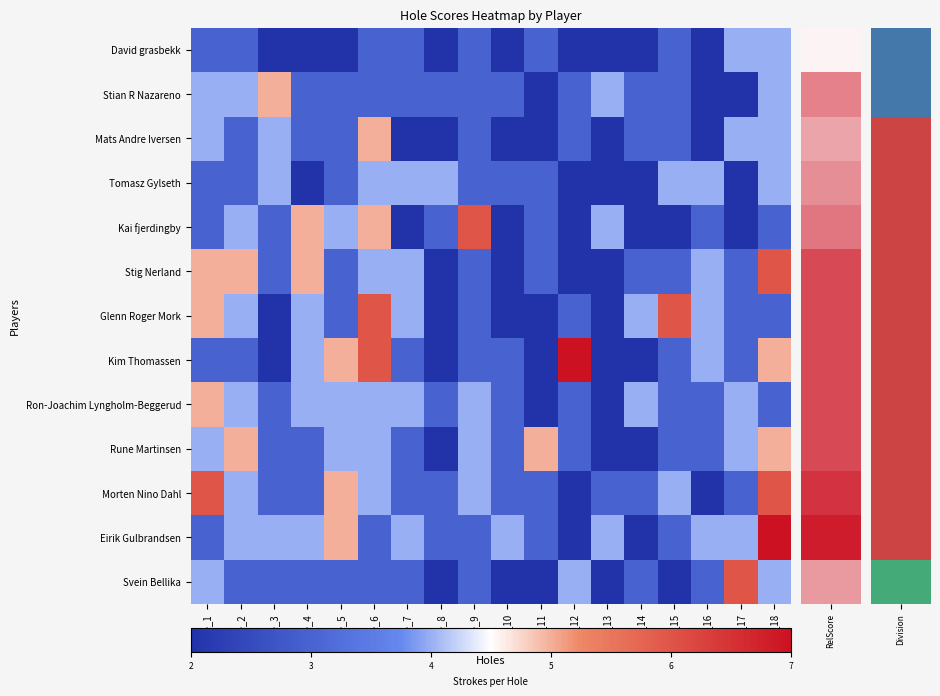

What value does the Kim Thomassen series have at hole_8?

2